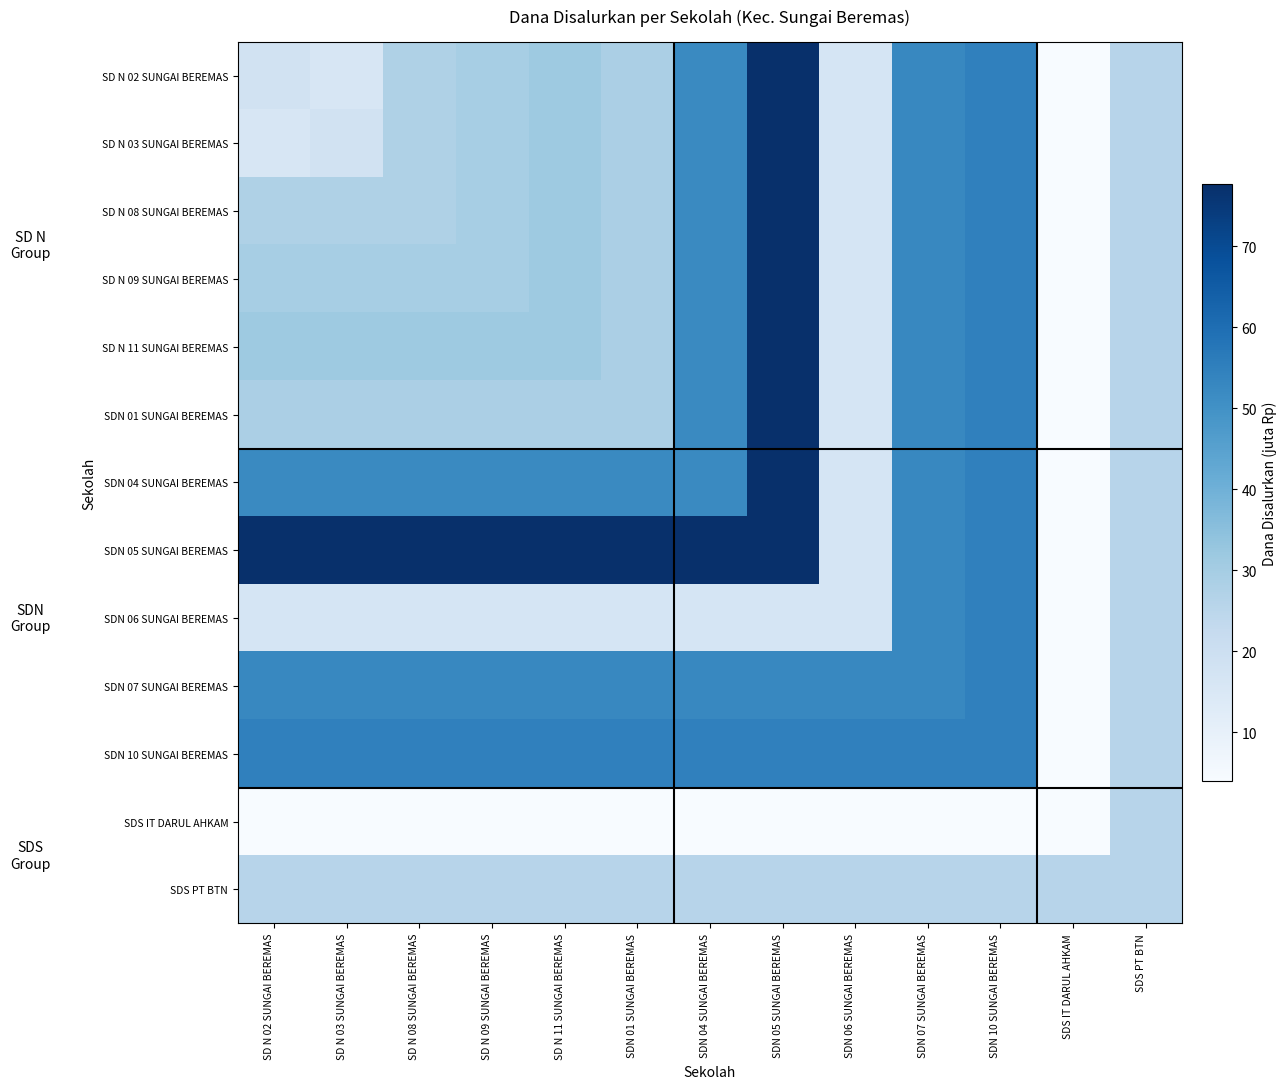

Rank the series by their maximum value, from highest to lowest.

SD N 02 SUNGAI BEREMAS, SD N 03 SUNGAI BEREMAS, SD N 08 SUNGAI BEREMAS, SD N 09 SUNGAI BEREMAS, SD N 11 SUNGAI BEREMAS, SDN 01 SUNGAI BEREMAS, SDN 04 SUNGAI BEREMAS, SDN 05 SUNGAI BEREMAS, SDN 06 SUNGAI BEREMAS, SDN 07 SUNGAI BEREMAS, SDN 10 SUNGAI BEREMAS, SDS IT DARUL AHKAM, SDS PT BTN